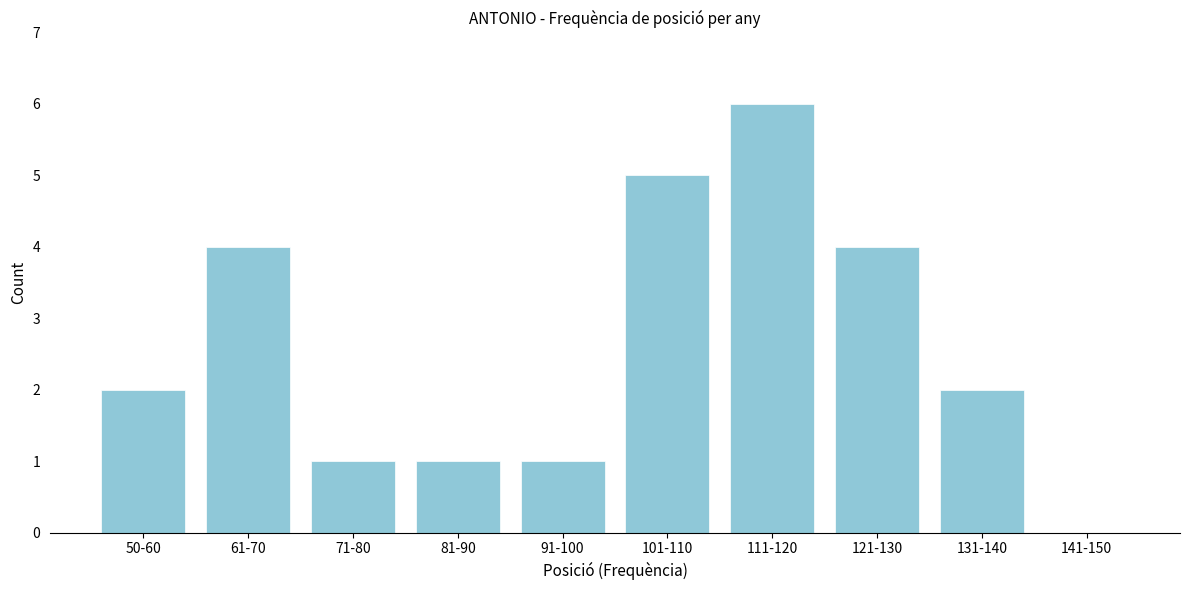

Reading left to right, list all the values displayed in this chart.

50-60=2	61-70=4	71-80=1	81-90=1	91-100=1	101-110=5	111-120=6	121-130=4	131-140=2	141-150=0